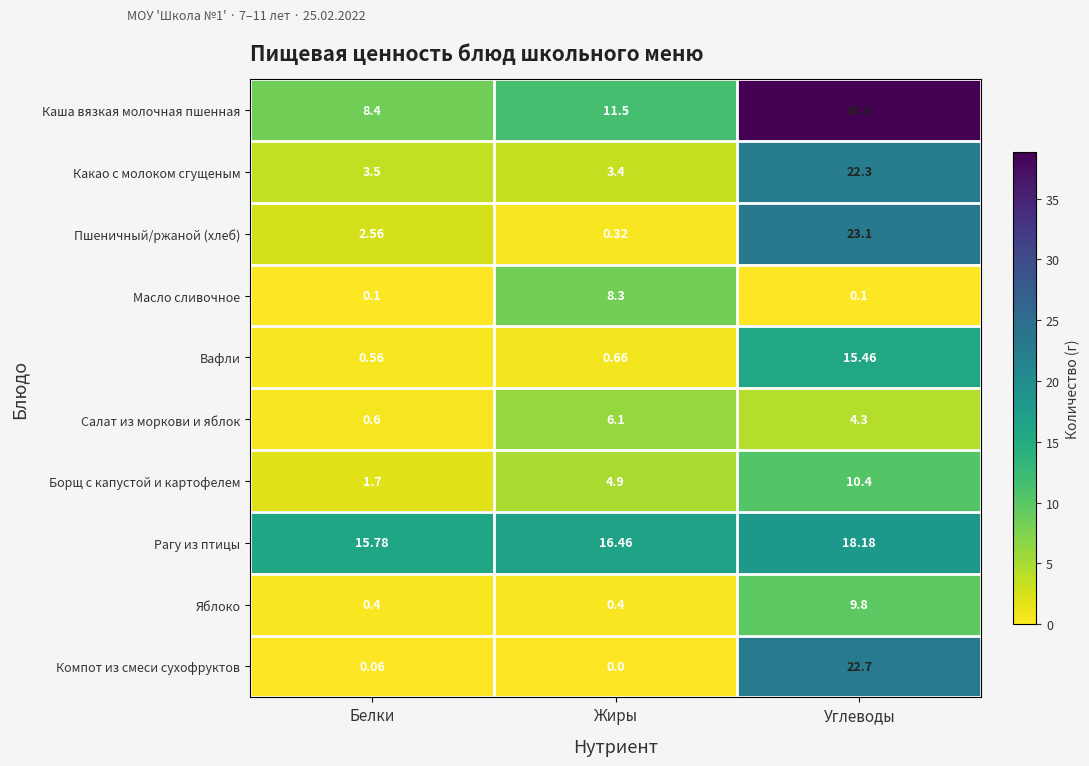

Where is Компот из смеси сухофруктов nearest to the value 11?

Белки